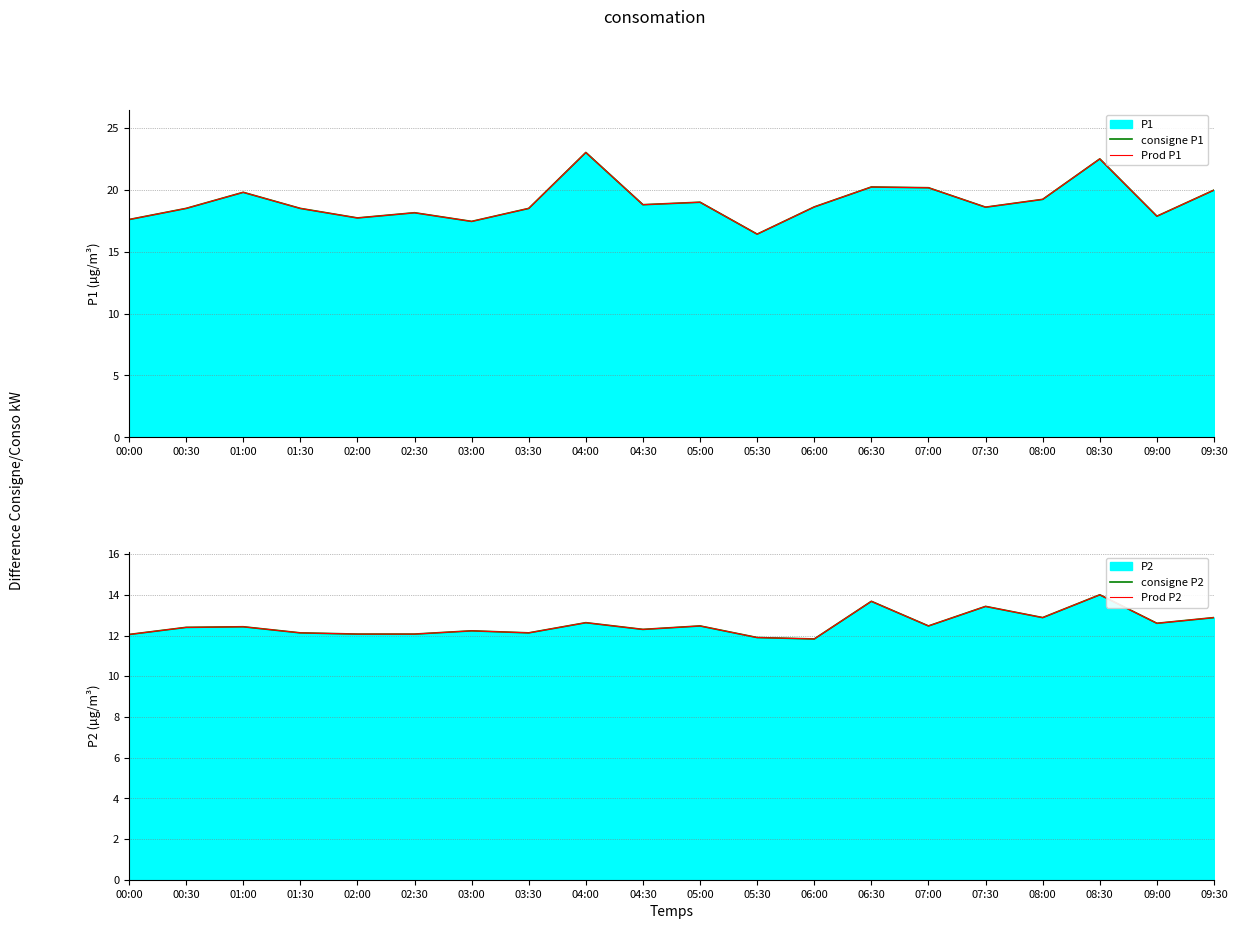

At which label does consigne P1 first exceed 18?

00:30